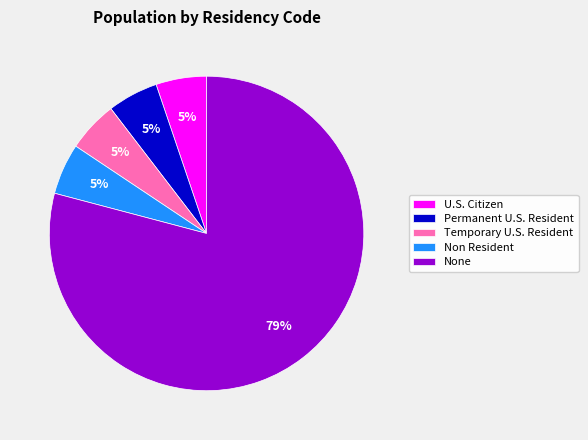

Do Permanent U.S. Resident and None together represent more than half of the pie?

Yes